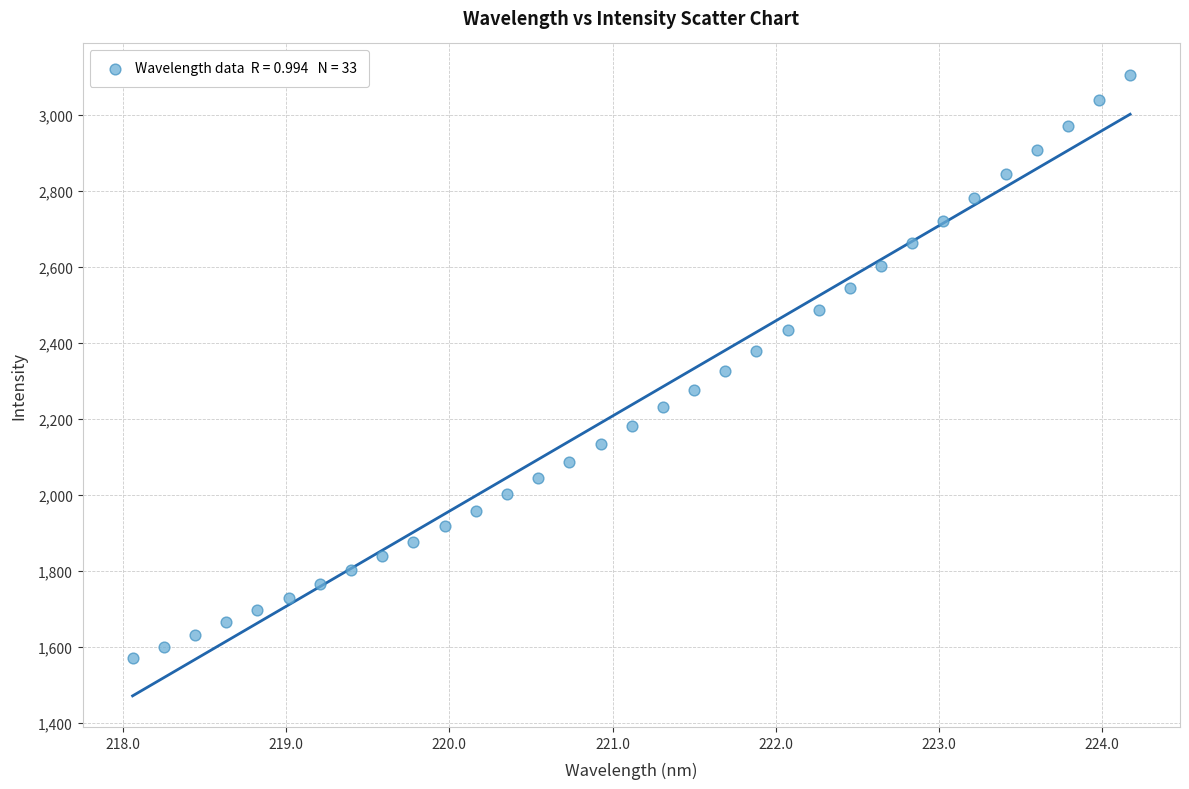

What is the range of Y values (max minus min)?

1535.8